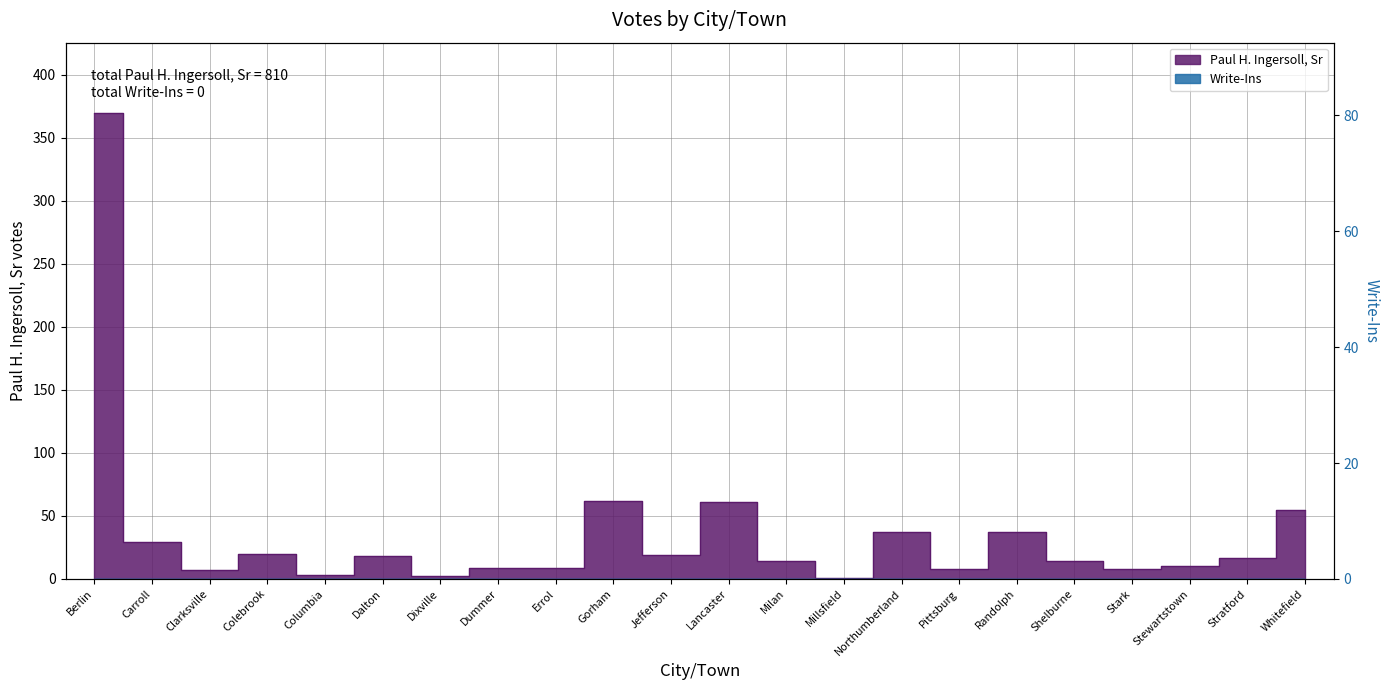

The chart shows a value of 7 at Clarksville. True or false?

True